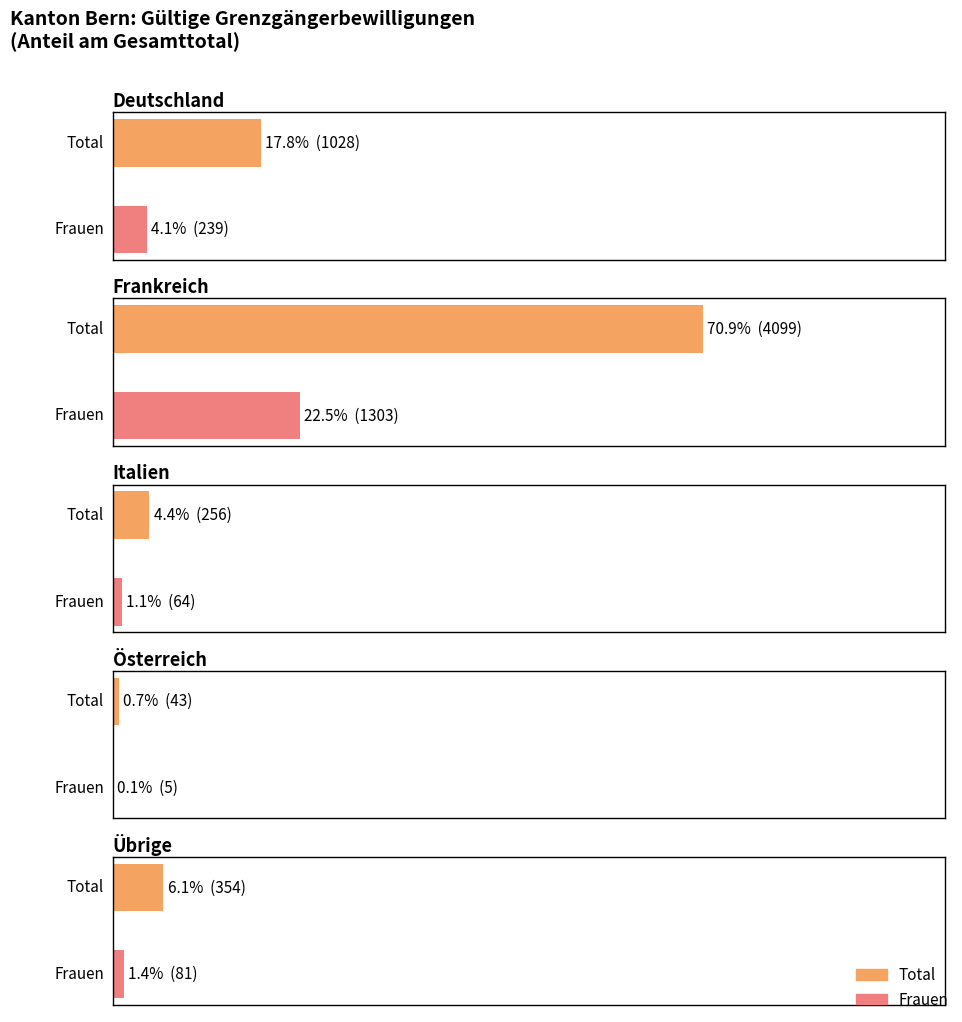

What position from the left is Total?

1